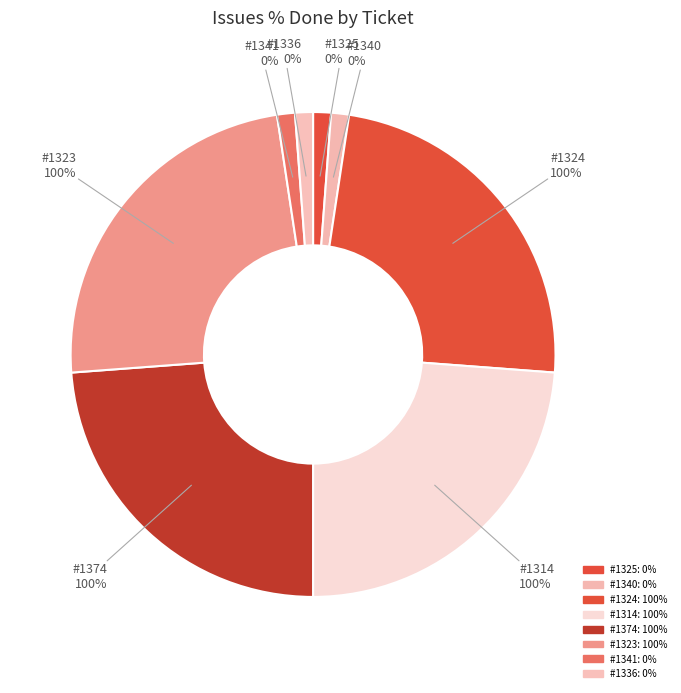

To the nearest percent, what is the difference between the largest and smallest slice percentages?

25%